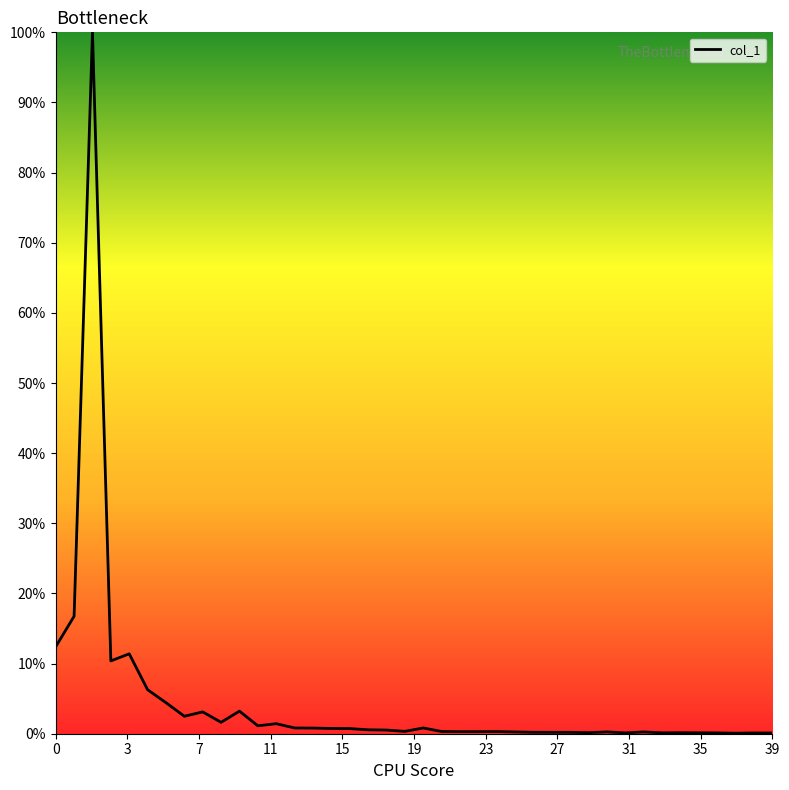

What is the difference between the maximum and minimum values?

99.9